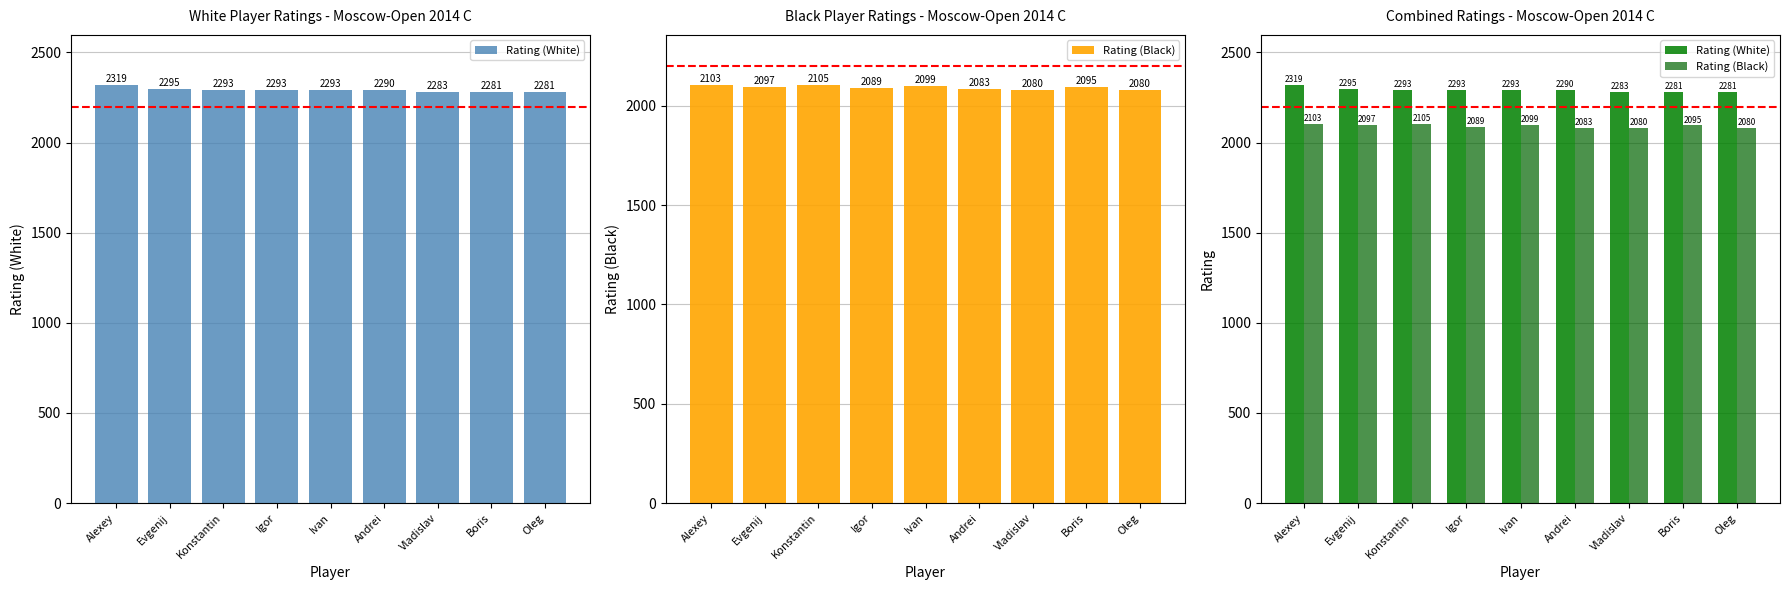

At Ivan, list the series in order from largest to smallest.

Rating (White), Rating (Black)